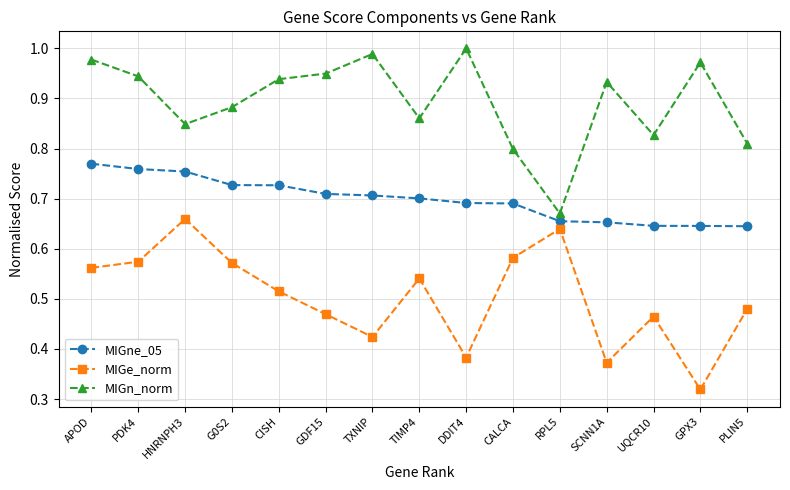

How many interior local valleys does the MIGe_norm series have?

4